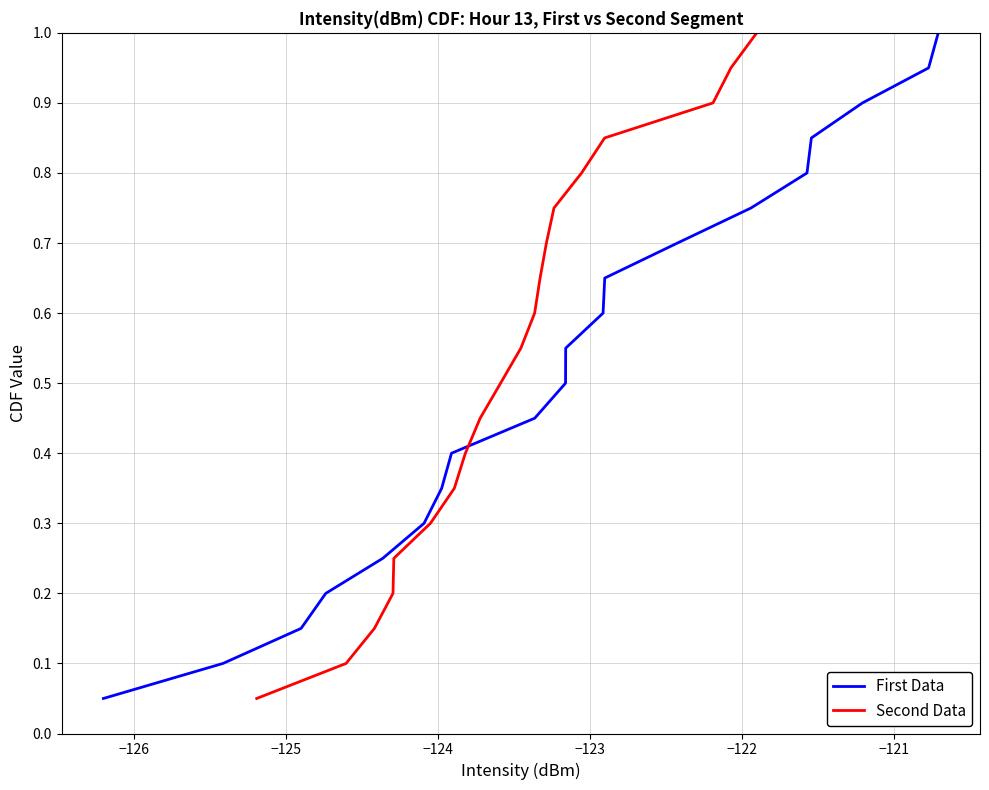

What is the highest value of the First Data series?

1.0